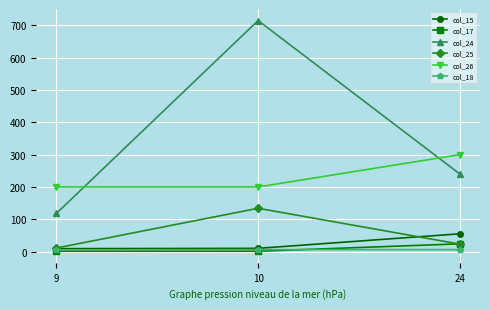

Which series has the largest range (max minus min)?

col_24